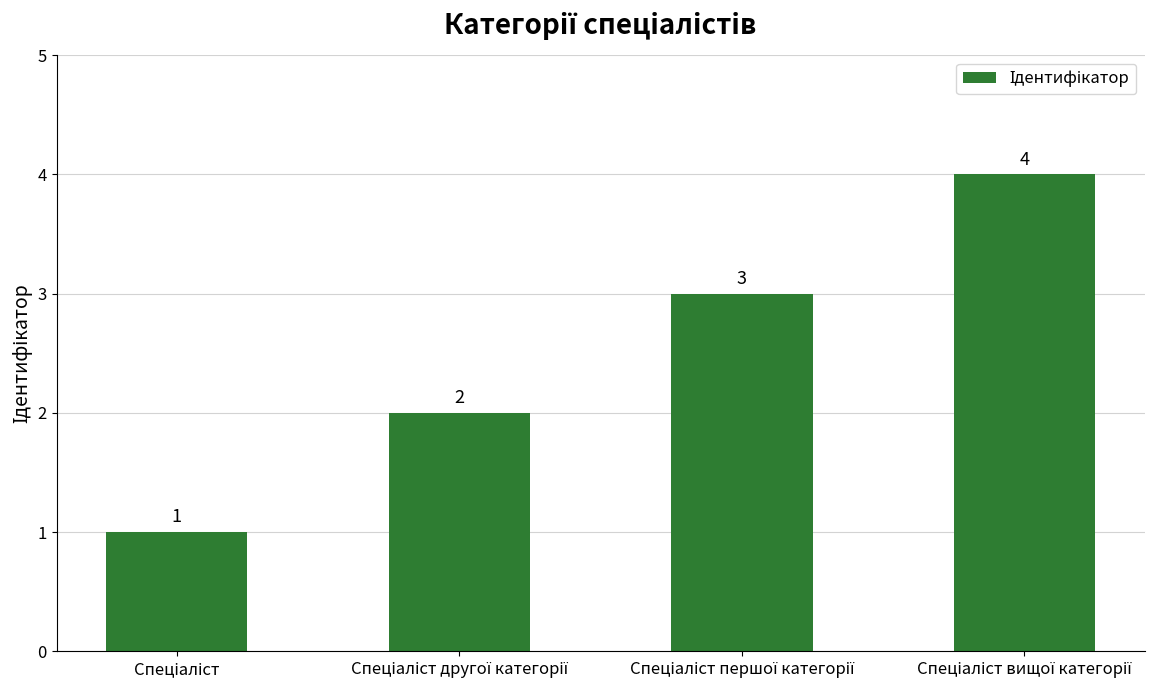

What is the maximum value shown in the chart?

4